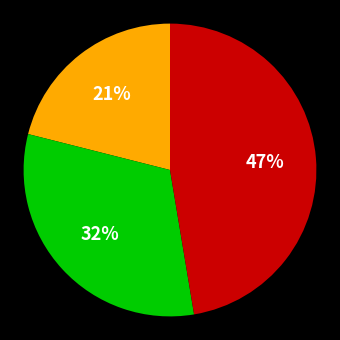

Does any single category account for the majority?

No